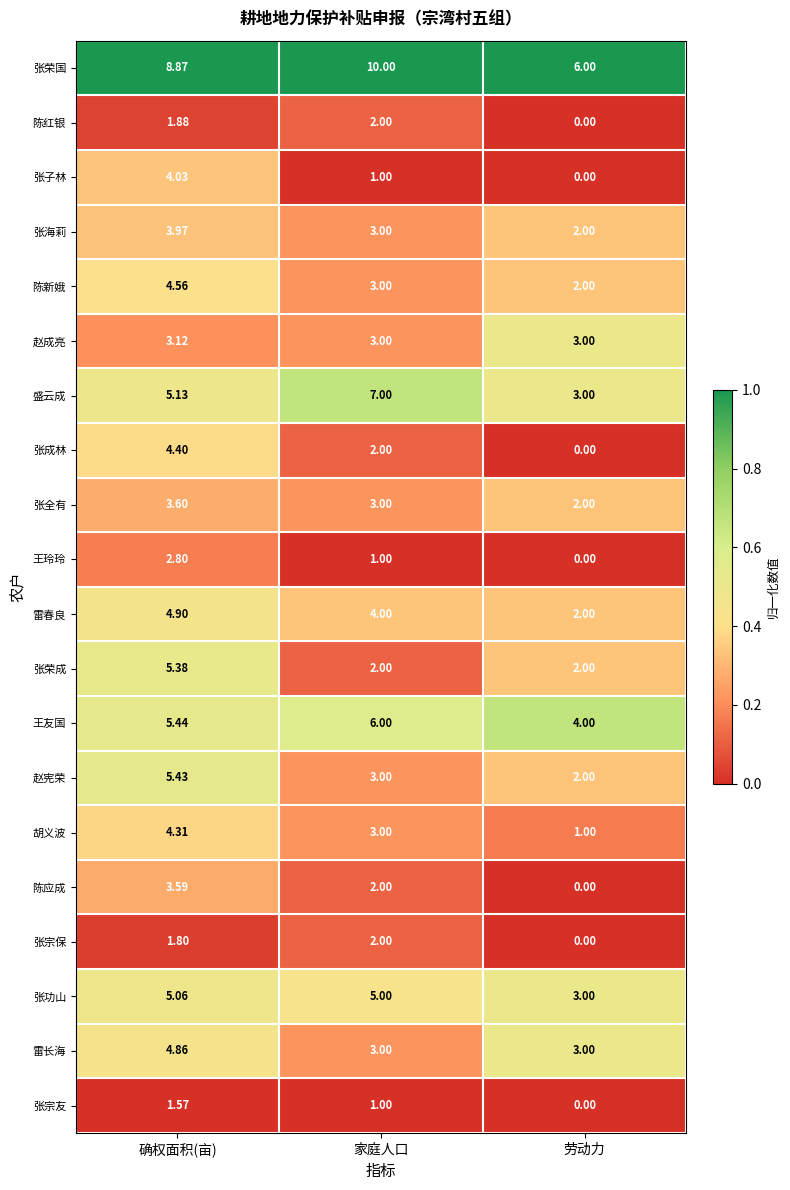

What is the difference between the highest and lowest values at 家庭人口?

9.0